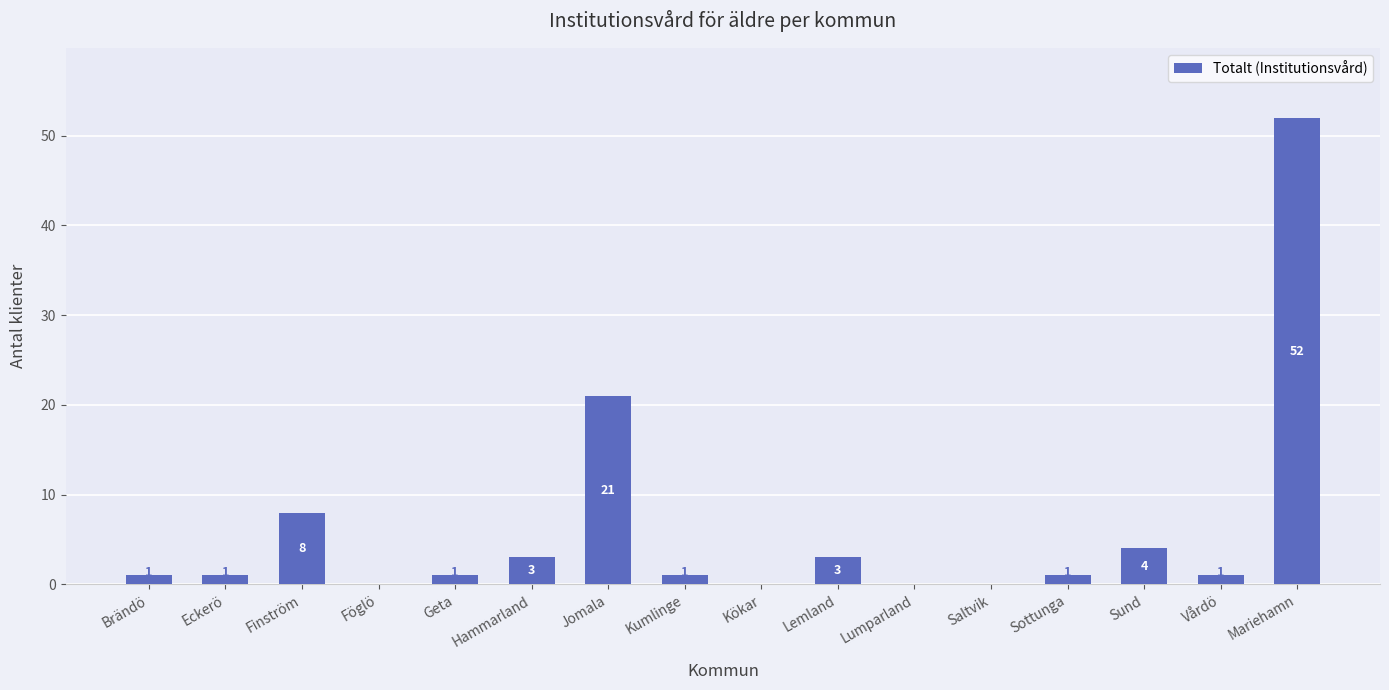

What is the sum of all values?

97